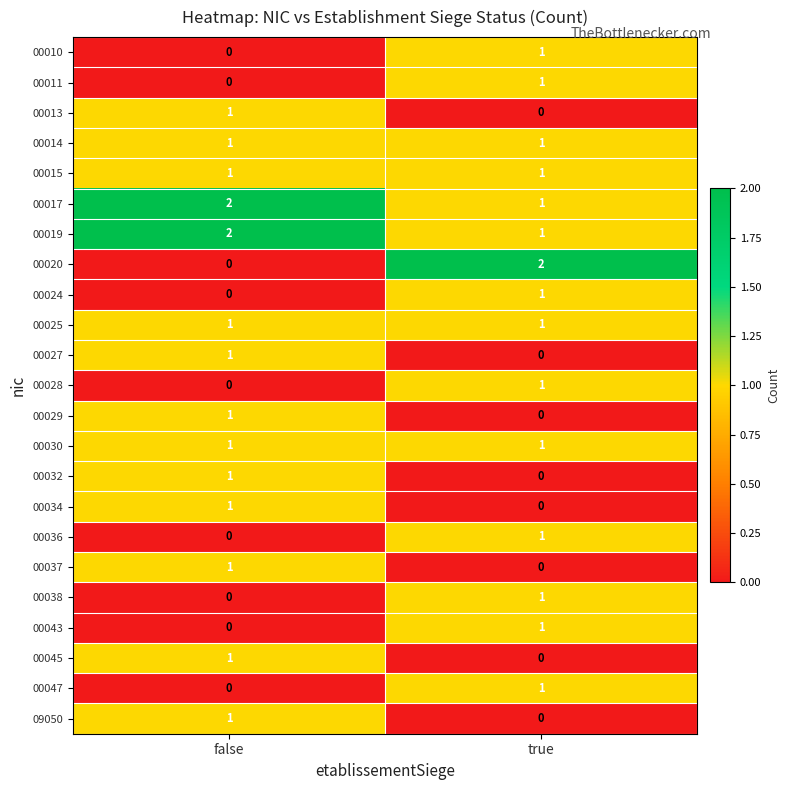

Which series has the widest spread of values?

00020